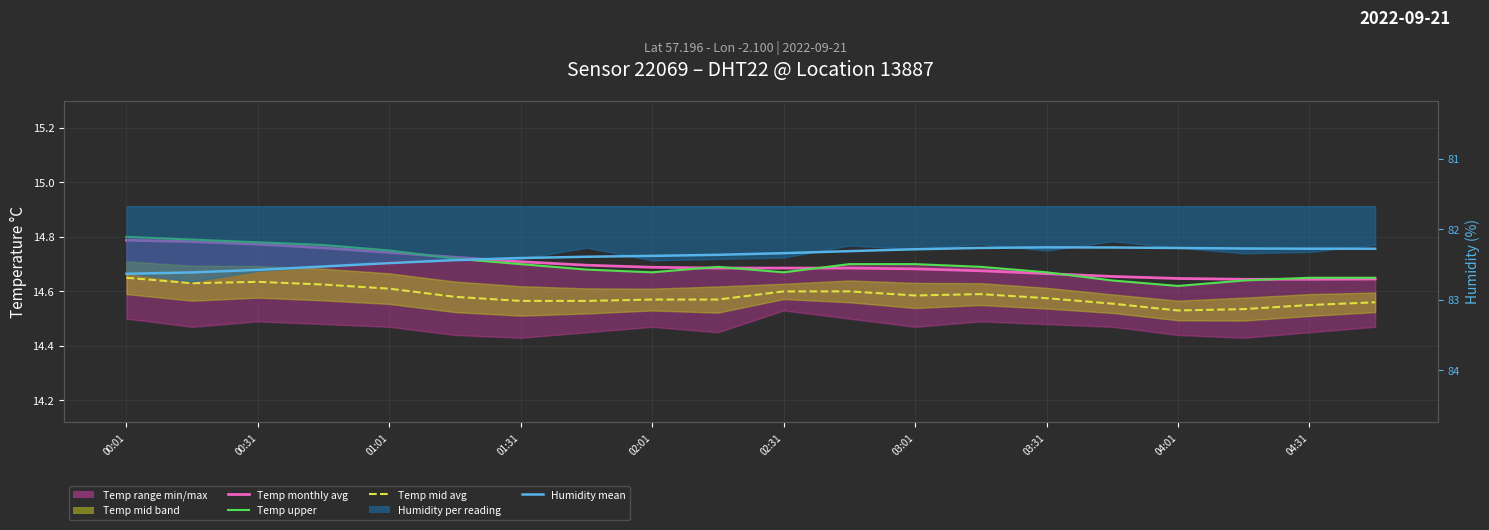

True or false: Humidity mean and Temp monthly avg intersect in this chart.

False